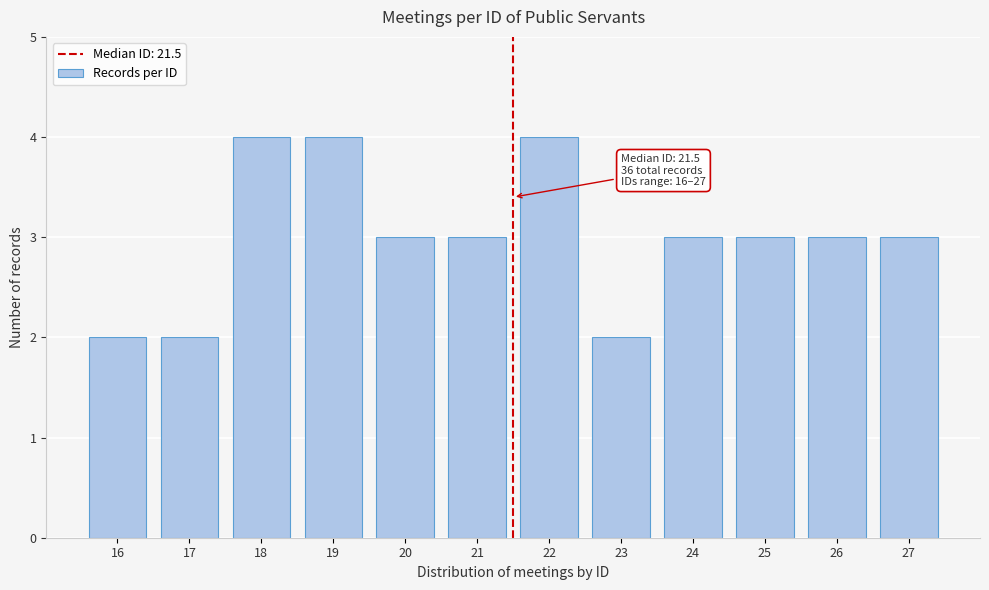

Reading left to right, what are all the values shown in this chart?

2	2	4	4	3	3	4	2	3	3	3	3